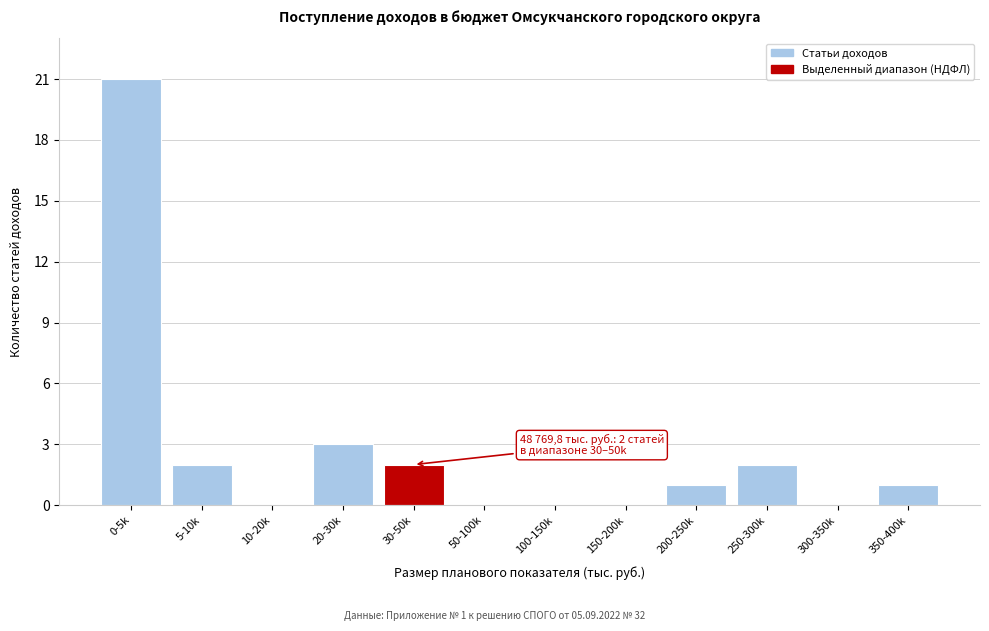

Reading left to right, transcribe all the data shown in this chart.

0-5k=21	5-10k=2	10-20k=0	20-30k=3	30-50k=2	50-100k=0	100-150k=0	150-200k=0	200-250k=1	250-300k=2	300-350k=0	350-400k=1